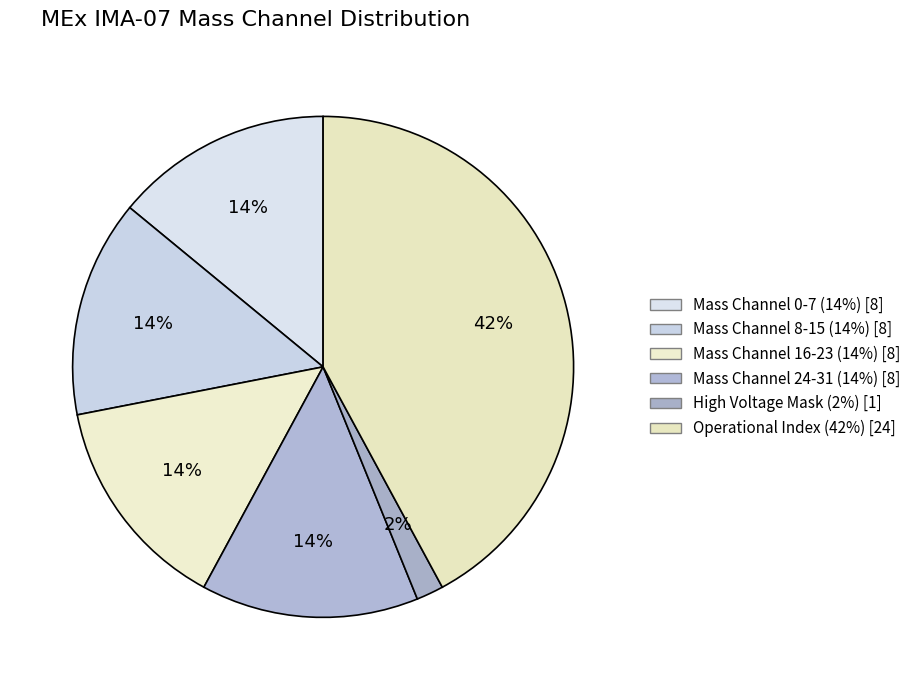

How many slices are in this pie chart?

6